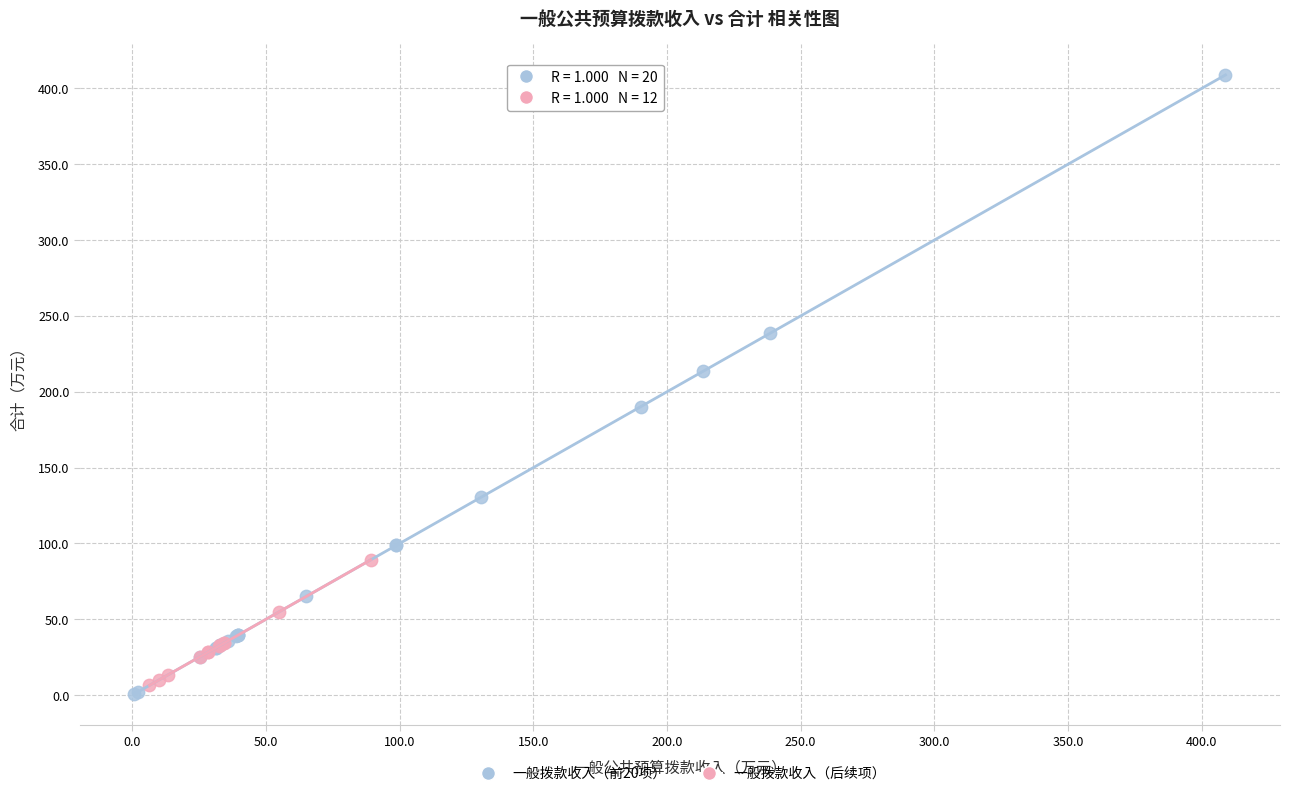

What are all the series names shown in the legend?

一般拨款收入（前20项）, 一般拨款收入（后续项）